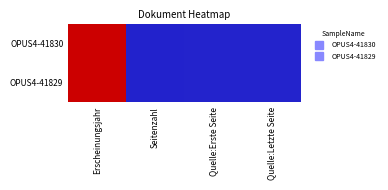

At how many categories does at least one series exceed 674?

1